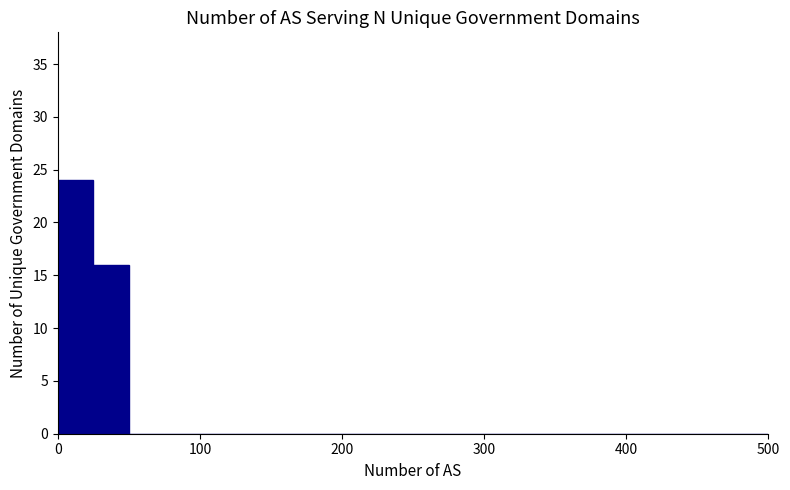

Read against the x-axis, roughly where is the centre of the tallest bar?

10